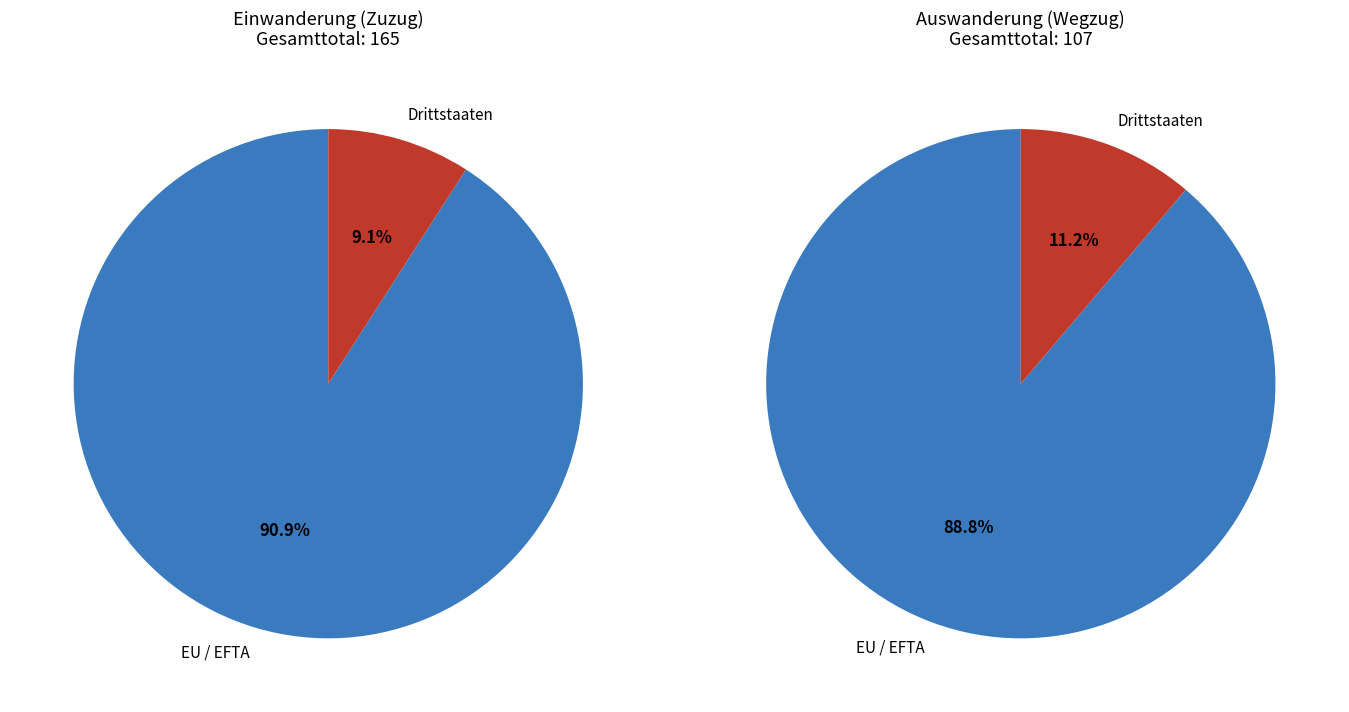

What is the largest slice in the pie chart?

EU / EFTA